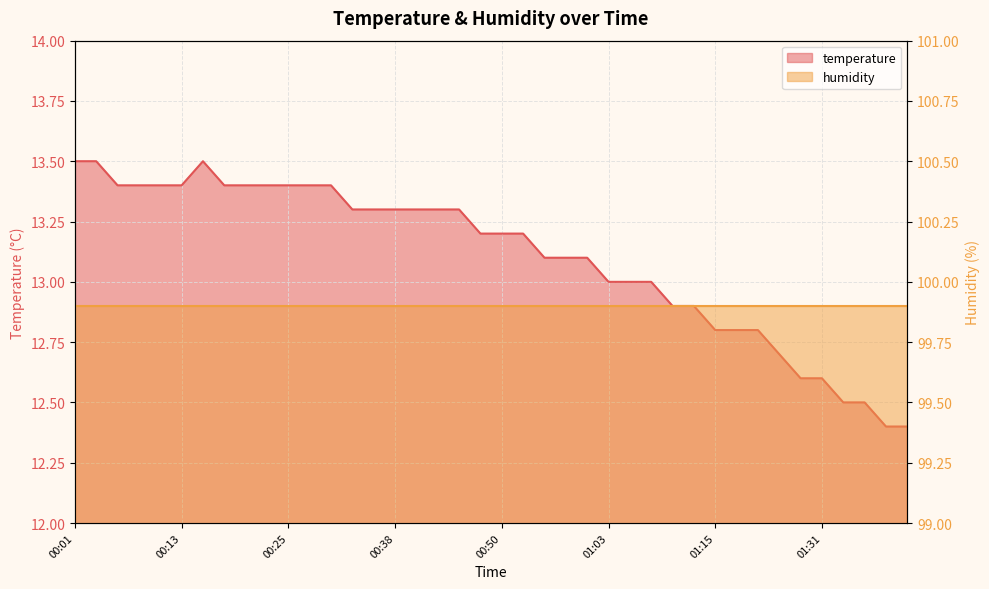

What is the smallest value displayed?

12.4